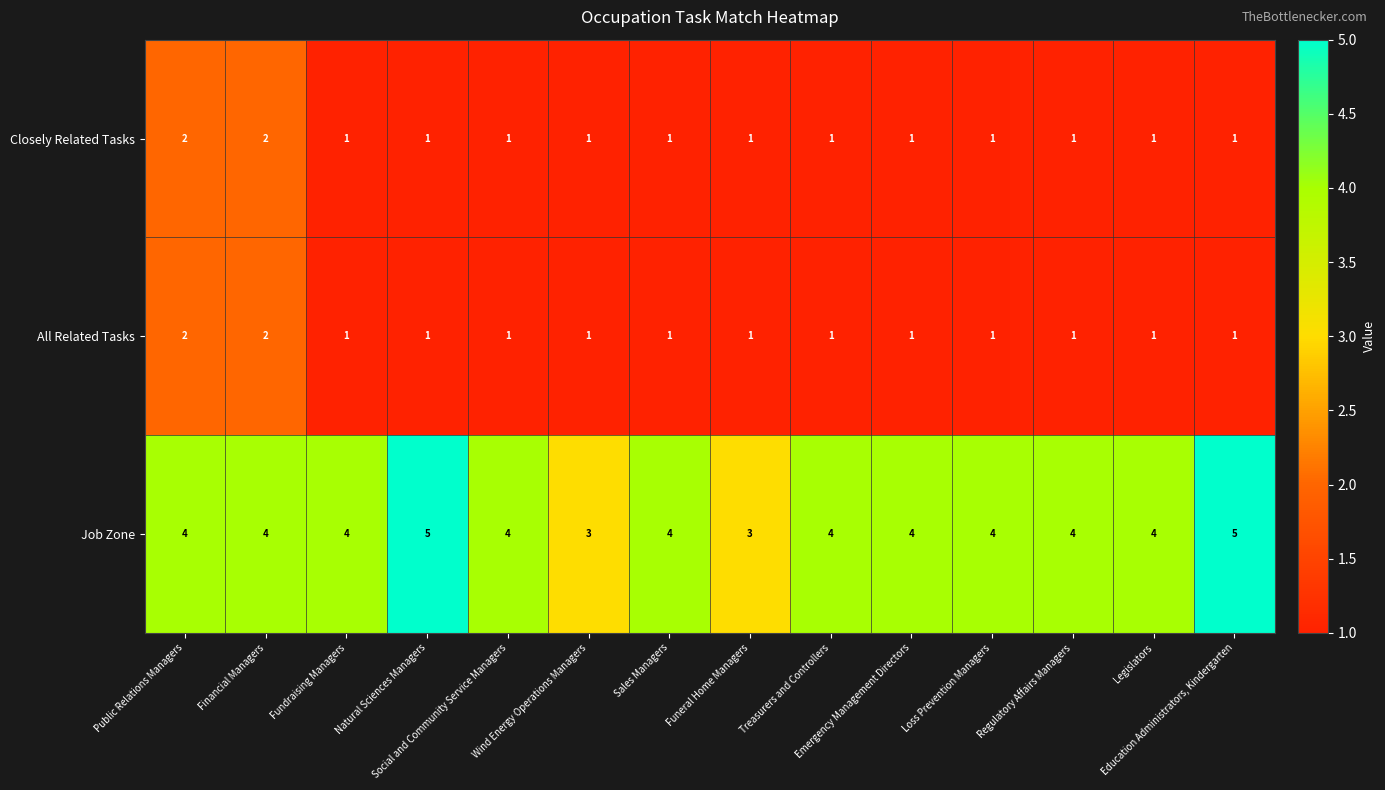

What is the greatest value displayed?

5